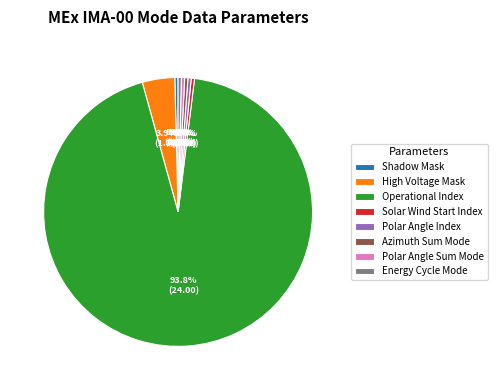

Which slice is the largest?

Operational Index